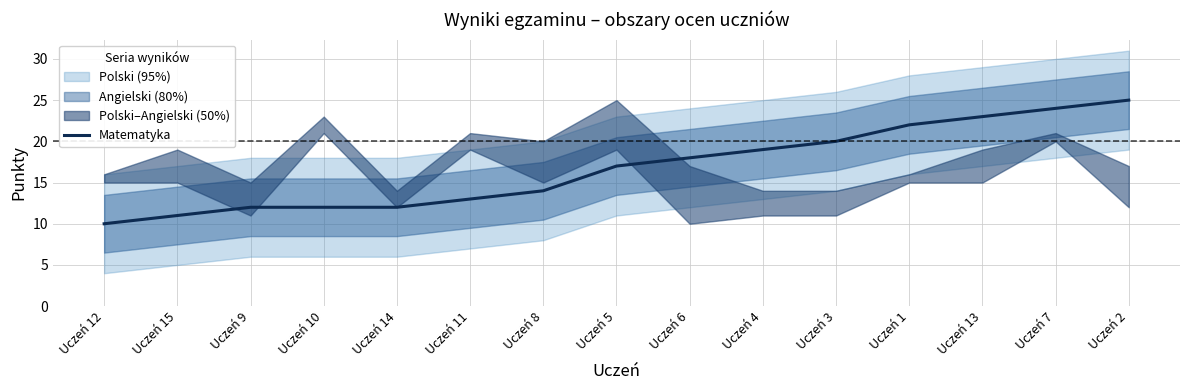

Where does the data first go above 17?

Uczeń 6